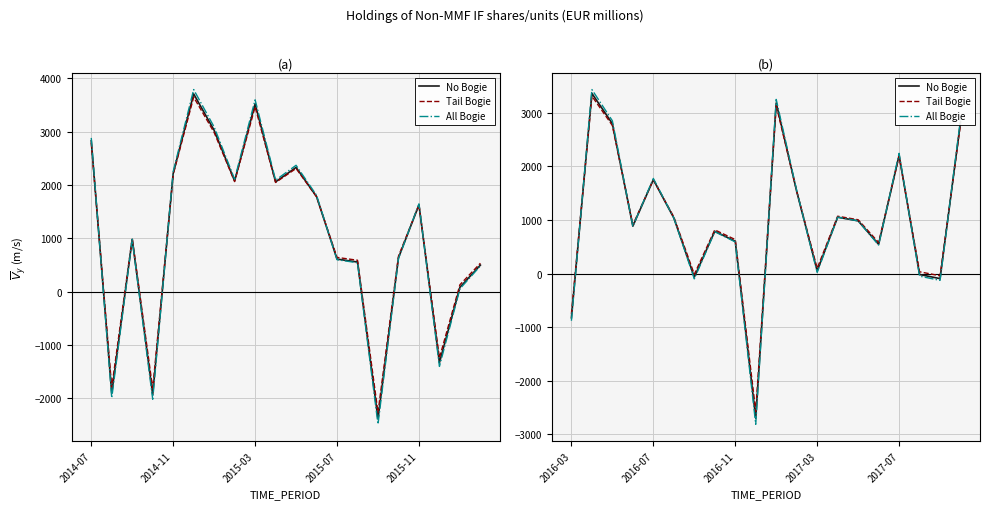

Which has a higher value, 15 or 2015-07?

2015-07